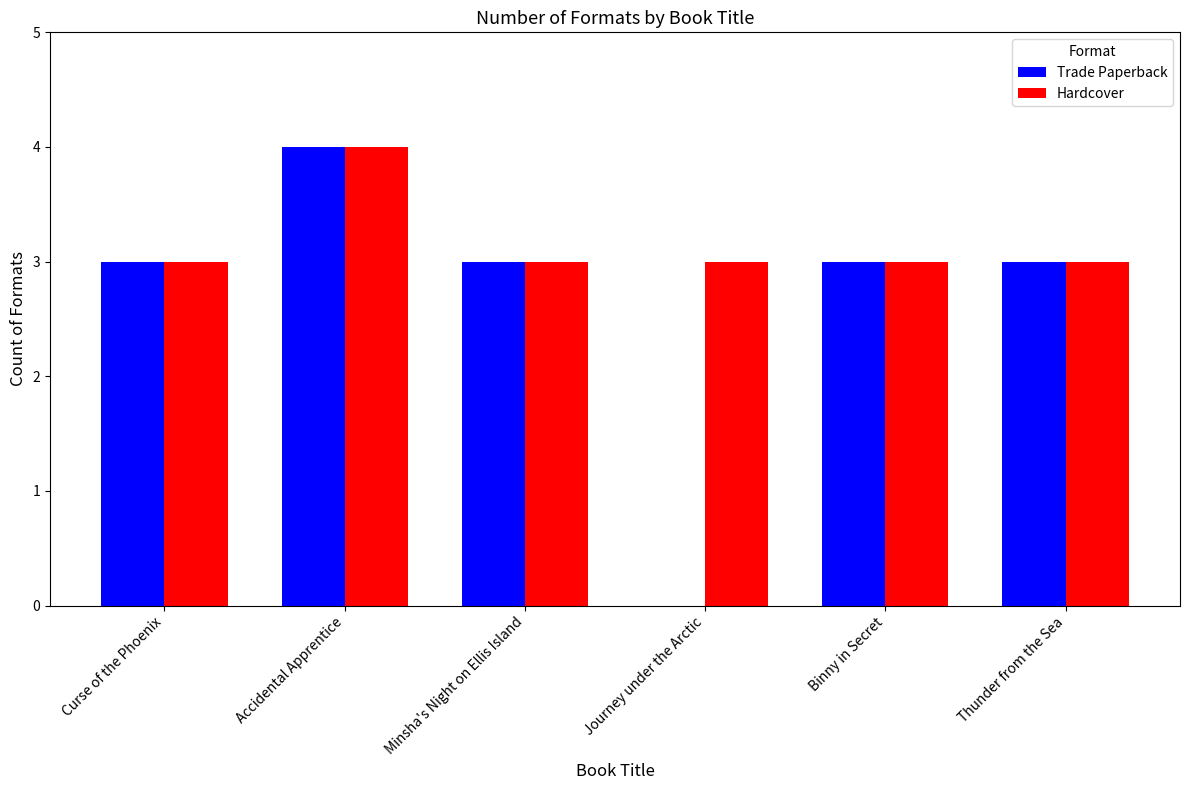

At which category is the sum across all series the highest?

Accidental Apprentice